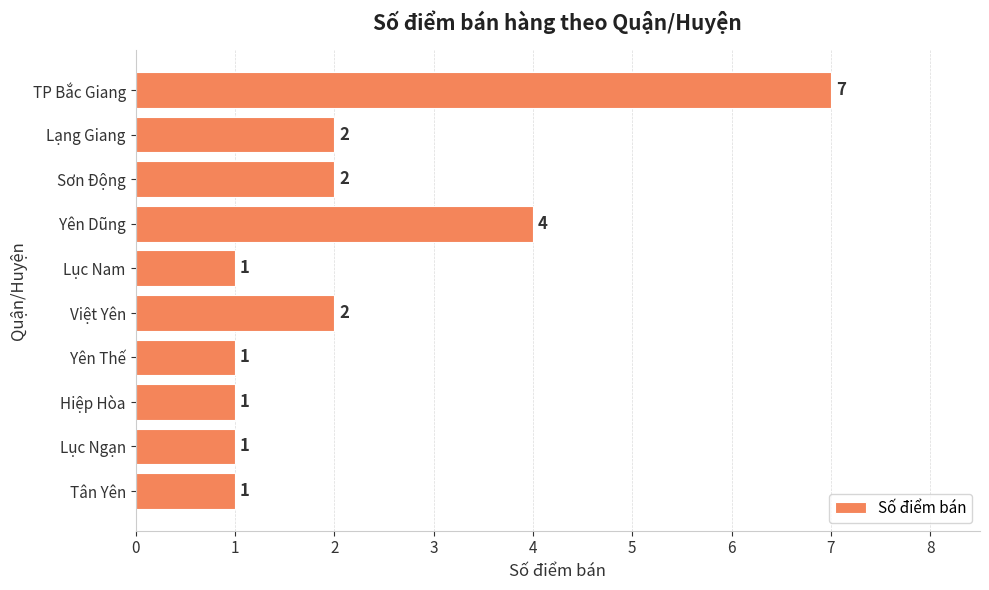

What is the value of the 4th bar from the top?

4